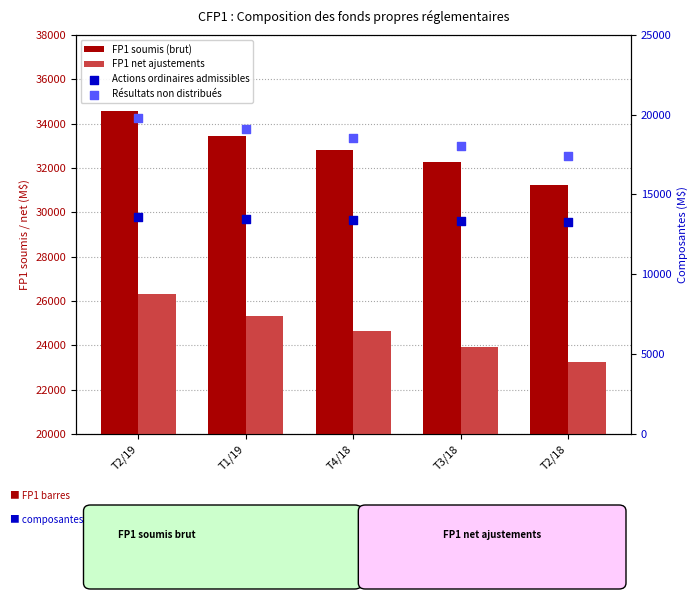

What is the total value across all series at T3/18?

87545